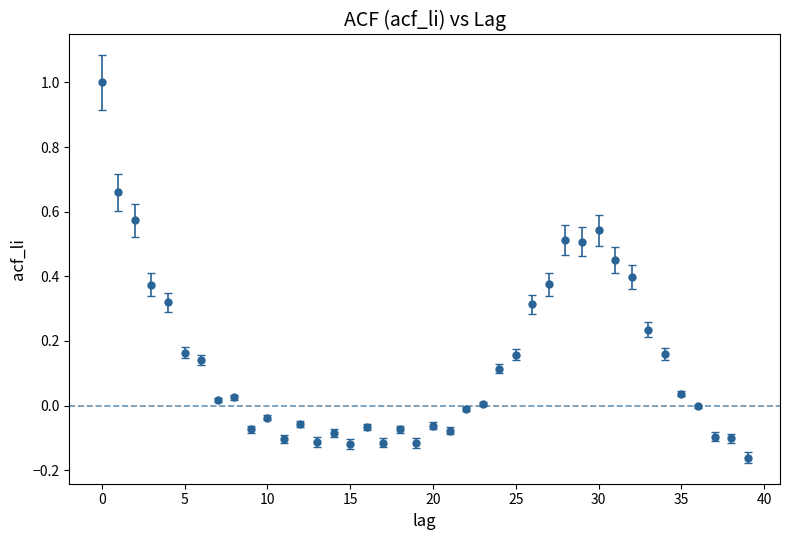

What is the greatest value displayed?

1.0